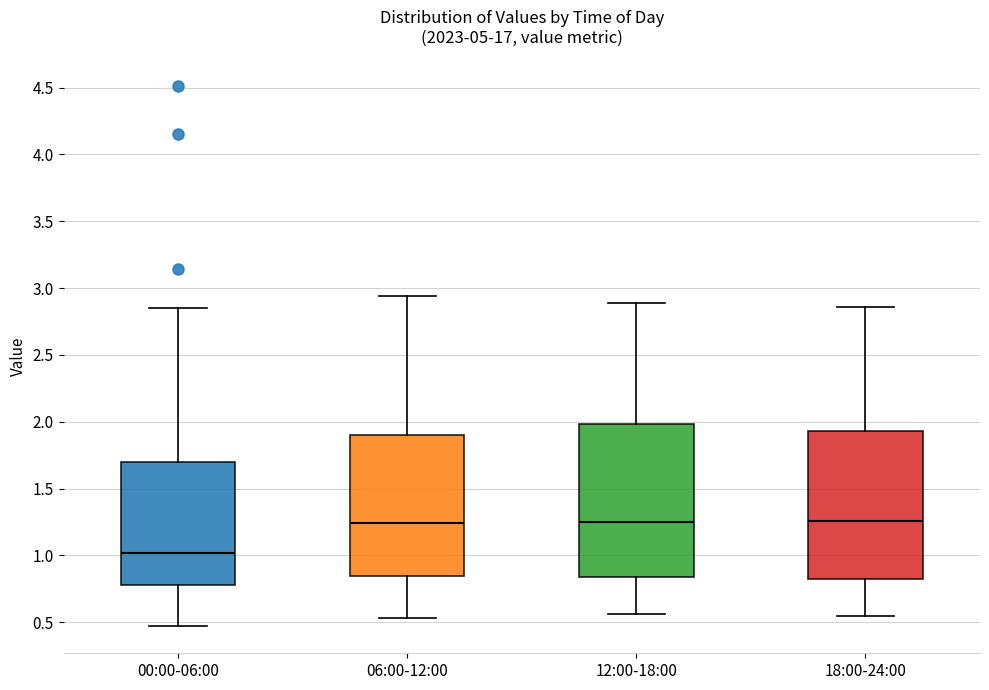

Reading left to right, read every box against the y-axis: the position of its median line, the range the box covers, and the ends of its whiskers. The values are not printed on the chart, so give them approximately, as read against the axis.

00:00-06:00: median 1.00, box 0.80 to 1.70, whiskers 0.45 to 2.85
06:00-12:00: median 1.25, box 0.85 to 1.90, whiskers 0.55 to 2.95
12:00-18:00: median 1.25, box 0.85 to 2.00, whiskers 0.55 to 2.90
18:00-24:00: median 1.25, box 0.80 to 1.95, whiskers 0.55 to 2.85